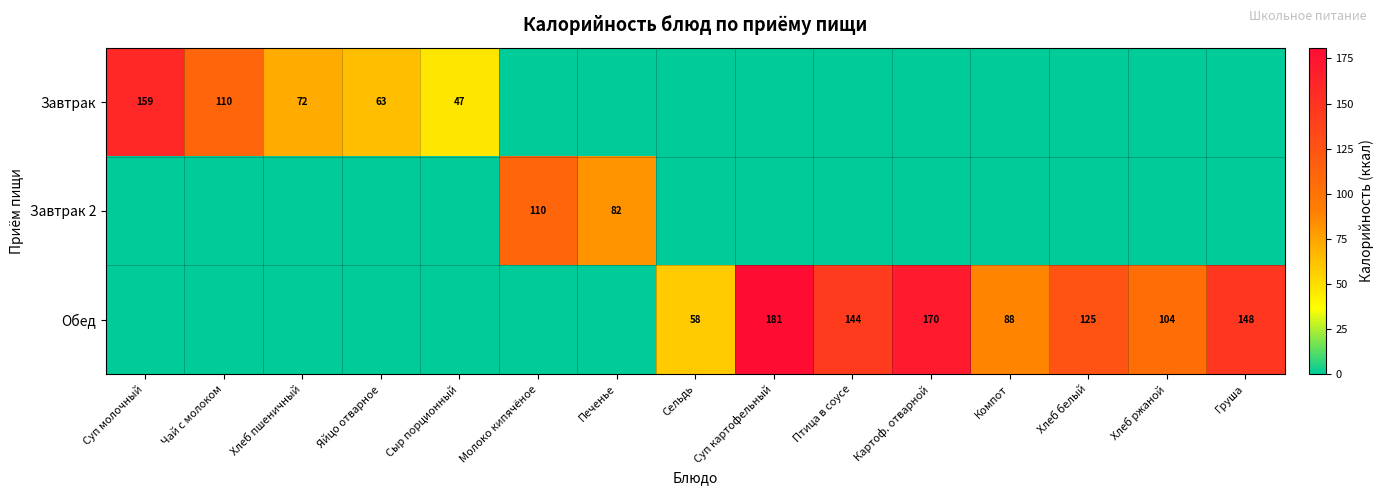

True or false: Завтрак has a value of 72 at Хлеб пшеничный.

True